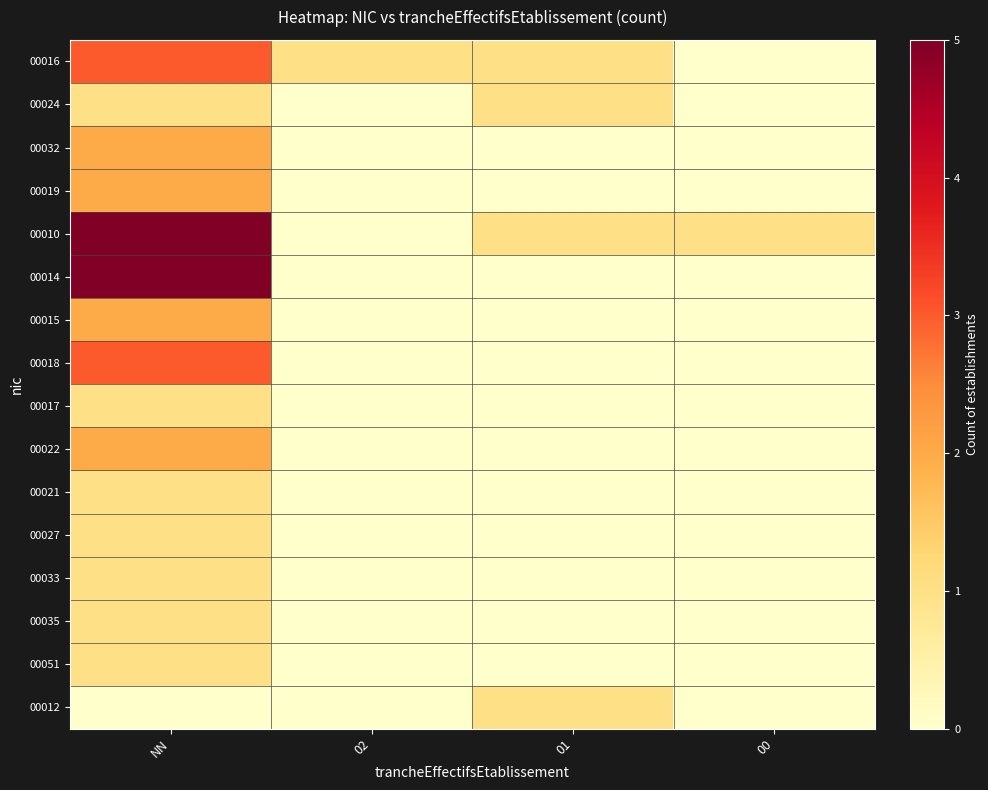

Between NN and 01, which is larger?

NN